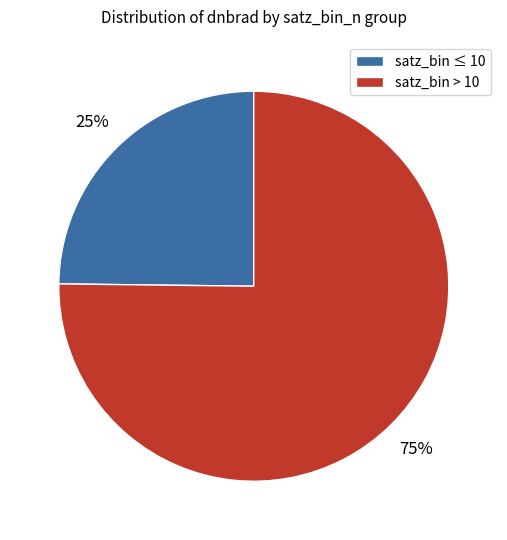

To the nearest percent, what is the difference between the largest and smallest slice percentages?

50%